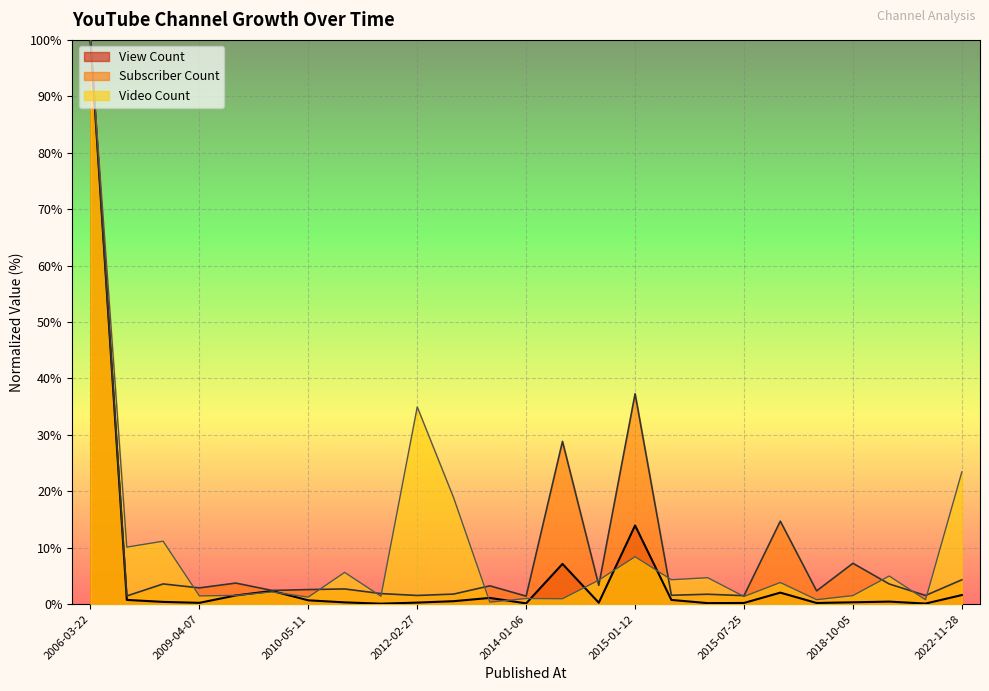

At which category does Subscriber Count reach its first local peak?

2007-03-29